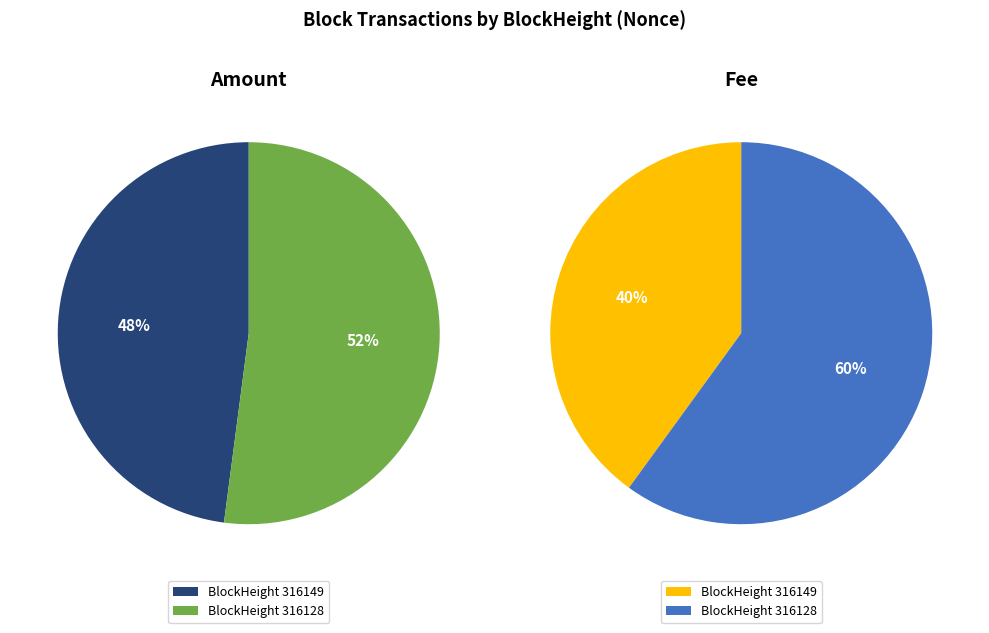

What is the total percentage of 316149 and 316128?

100.0%